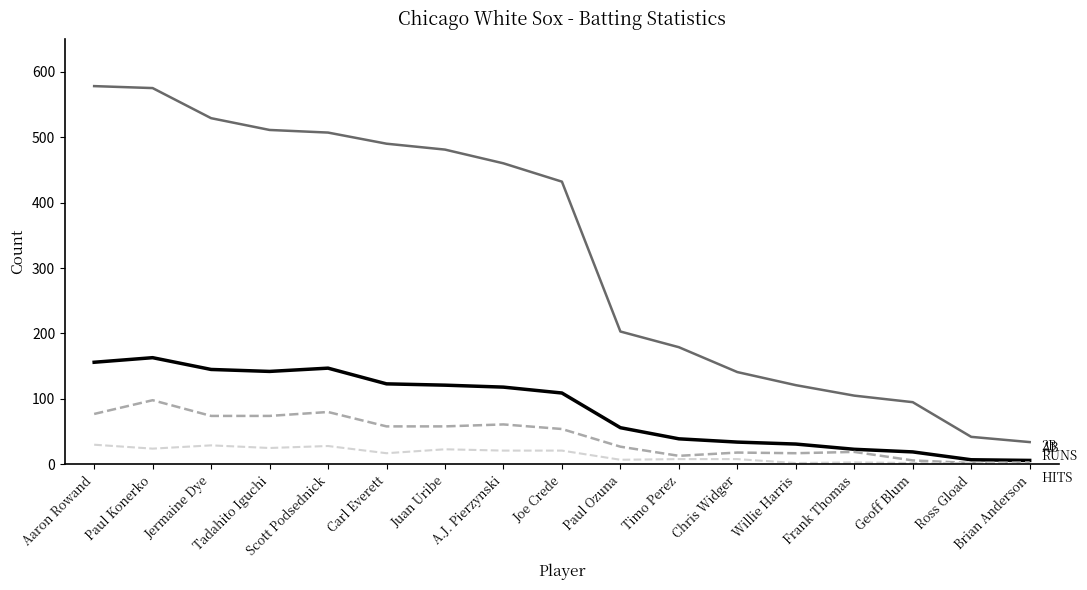

What is the difference between the highest and lowest values at Aaron Rowand?

548